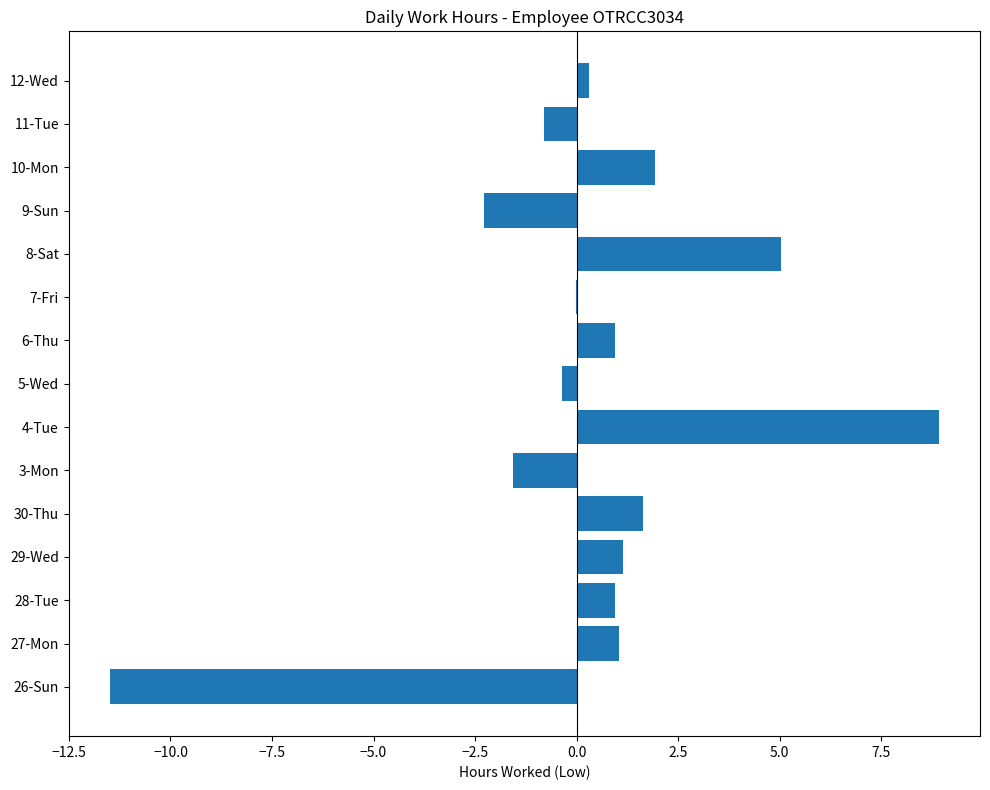

What is the sum of all values?

5.4